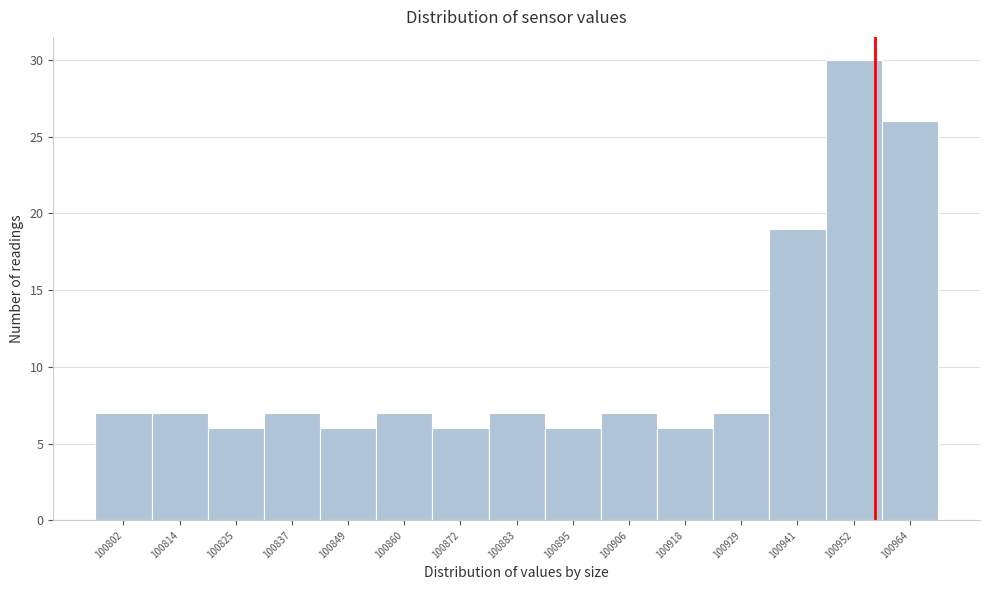

Reading left to right, list all the values displayed in this chart.

7	7	6	7	6	7	6	7	6	7	6	7	19	30	26